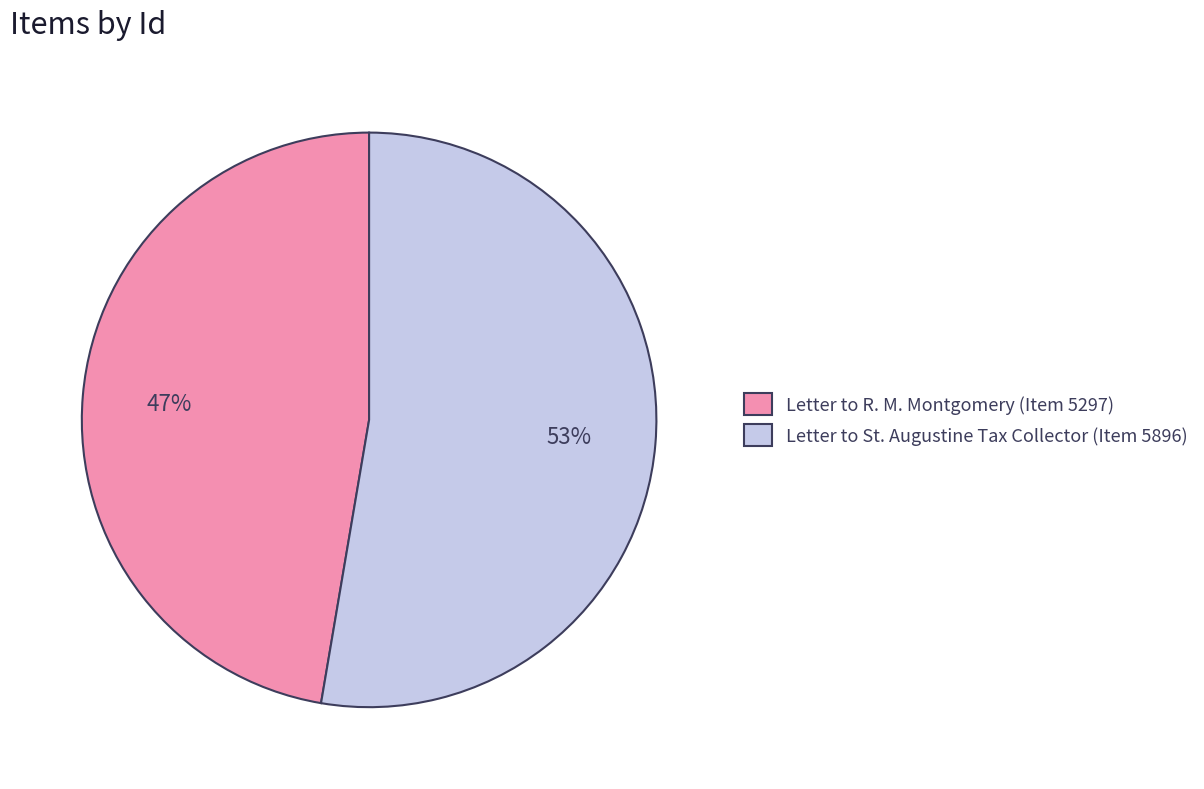

True or false: Letter to R. M. Montgomery (Item 5297) accounts for 35% of the total.

False